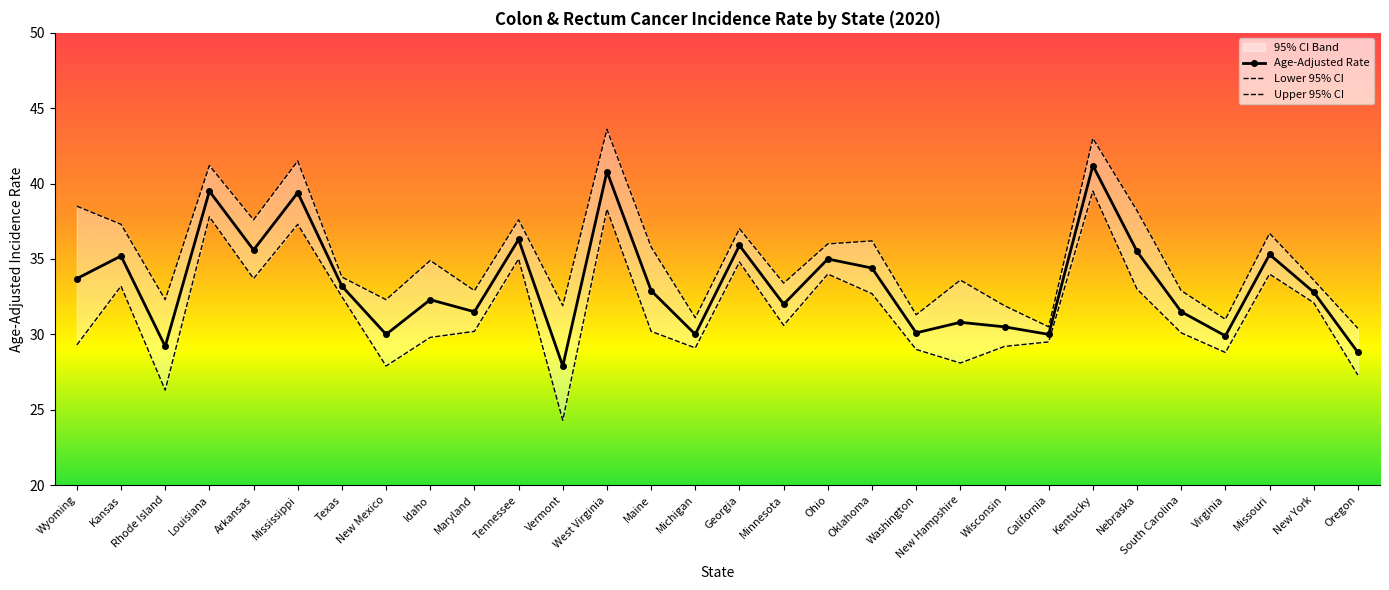

Rank the categories by Lower 95% CI value from highest to lowest.

Kentucky, West Virginia, Louisiana, Mississippi, Tennessee, Georgia, Ohio, Missouri, Arkansas, Kansas, Nebraska, Oklahoma, Texas, New York, Minnesota, Maryland, Maine, South Carolina, Idaho, California, Wyoming, Wisconsin, Michigan, Washington, Virginia, New Hampshire, New Mexico, Oregon, Rhode Island, Vermont